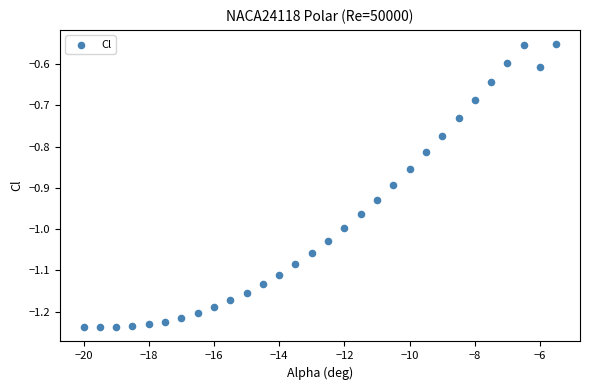

What is the range of Y values (max minus min)?

0.7